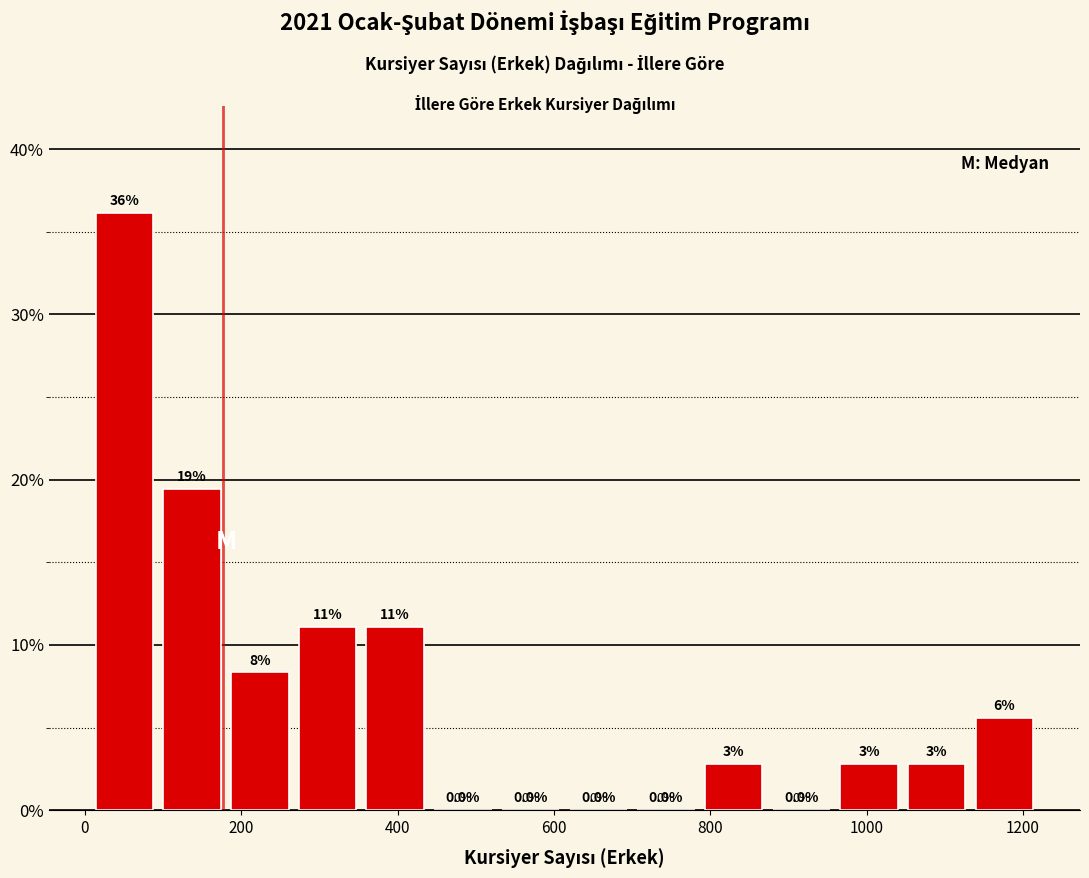

Over which range of the x-axis is the bar tallest?

20 to 100